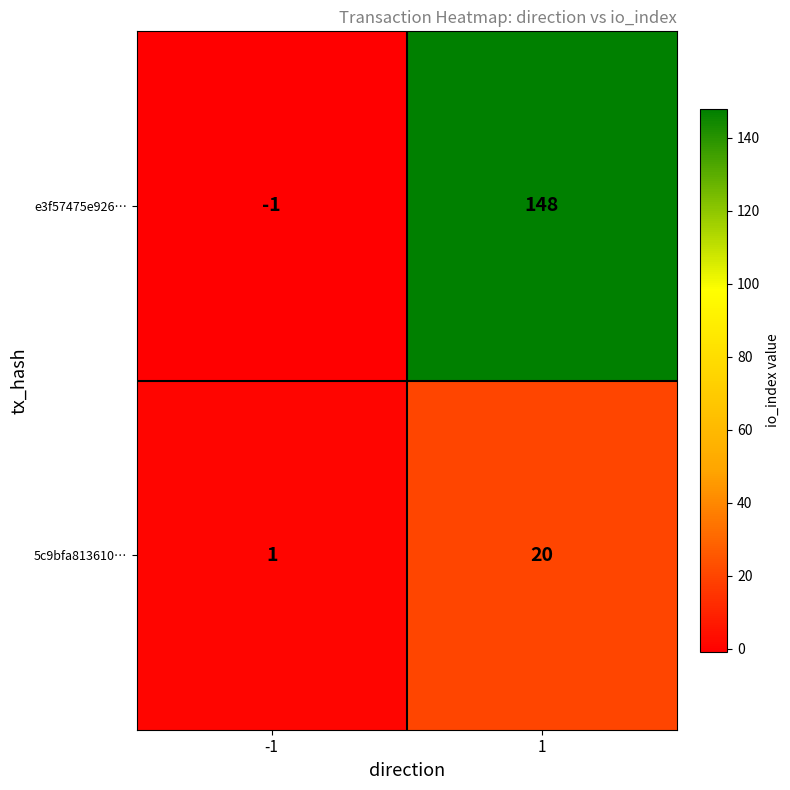

Rank the series by their maximum value, from highest to lowest.

e3f57475e926…, 5c9bfa813610…